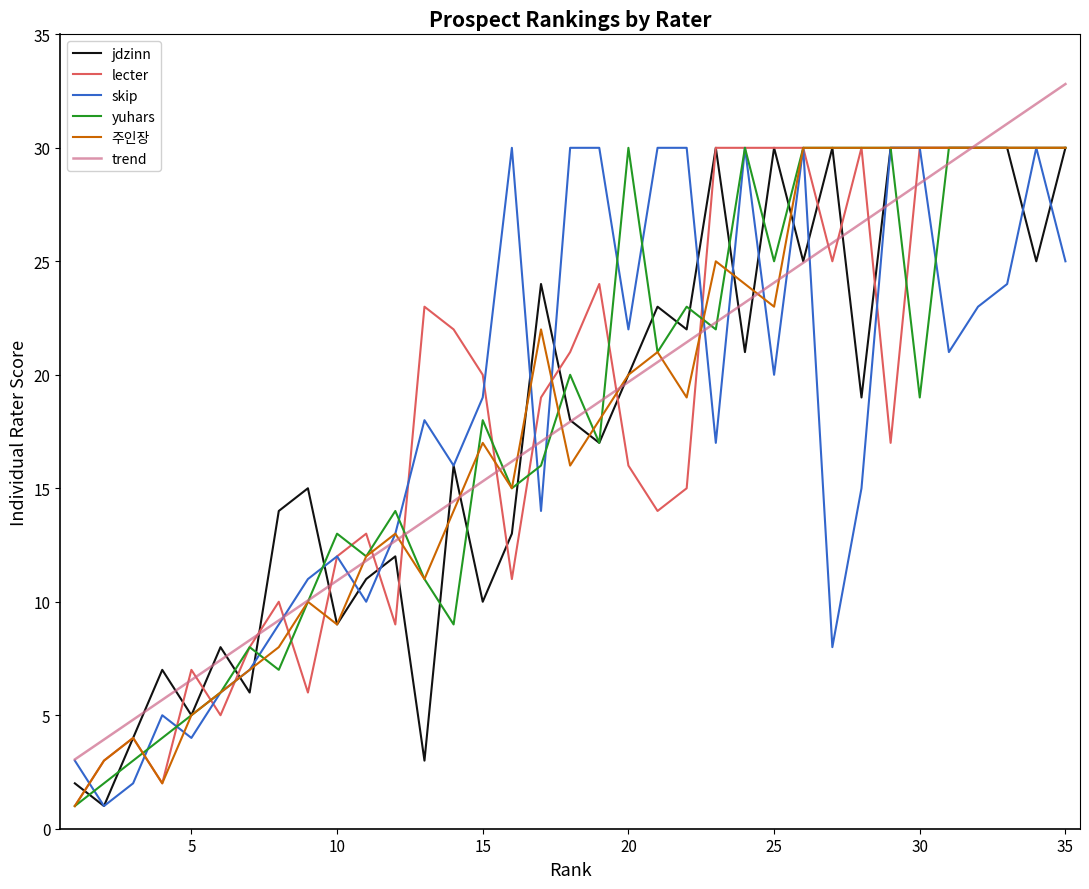

Which series has the largest range (max minus min)?

jdzinn